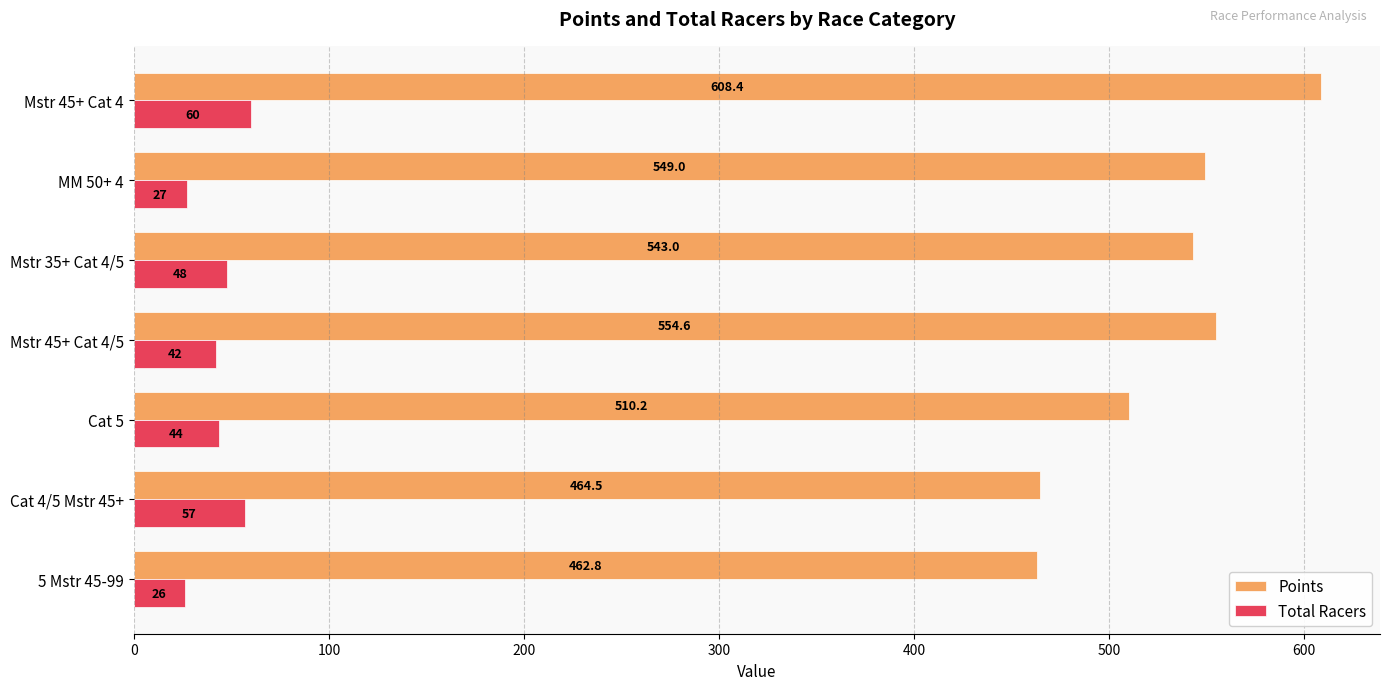

What is the average value of the Total Racers series?

43.4